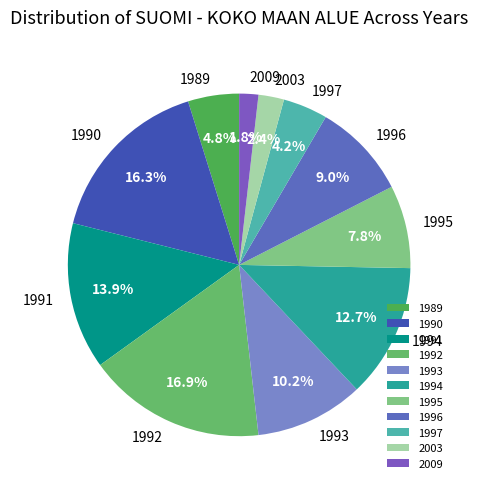

Which has a higher value, 1995 or 1997?

1995